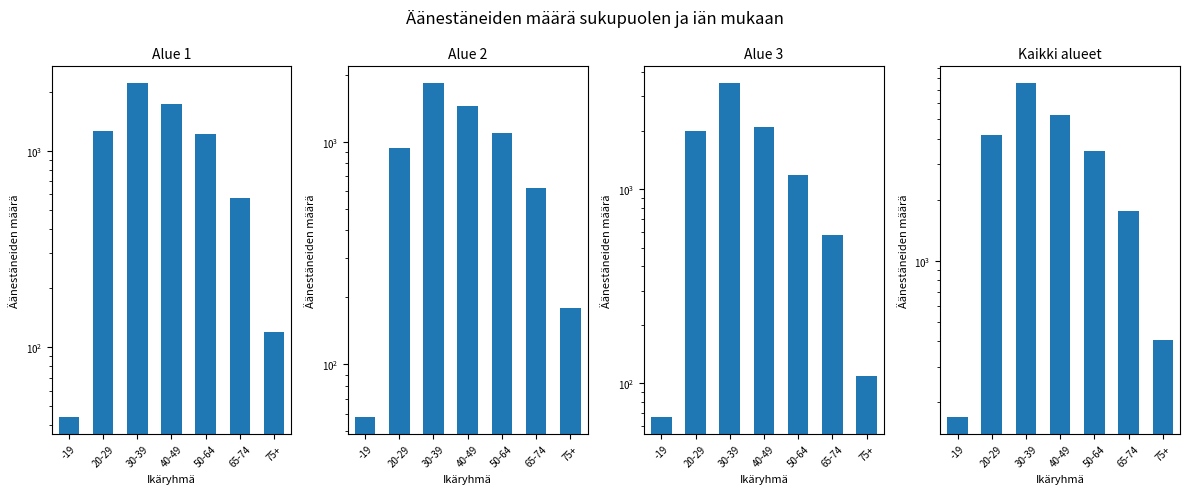

At which category does the chart reach its minimum across all series?

-19